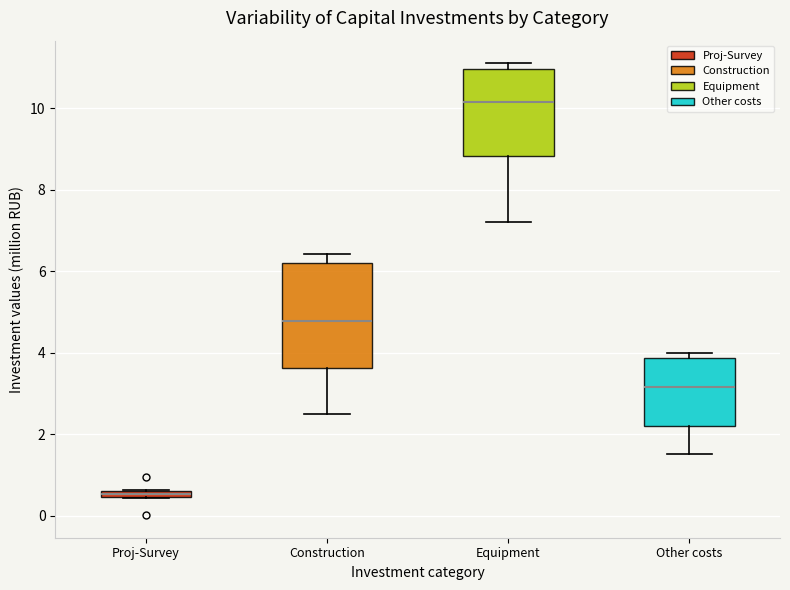

Which box's median line is the lowest?

Proj-Survey